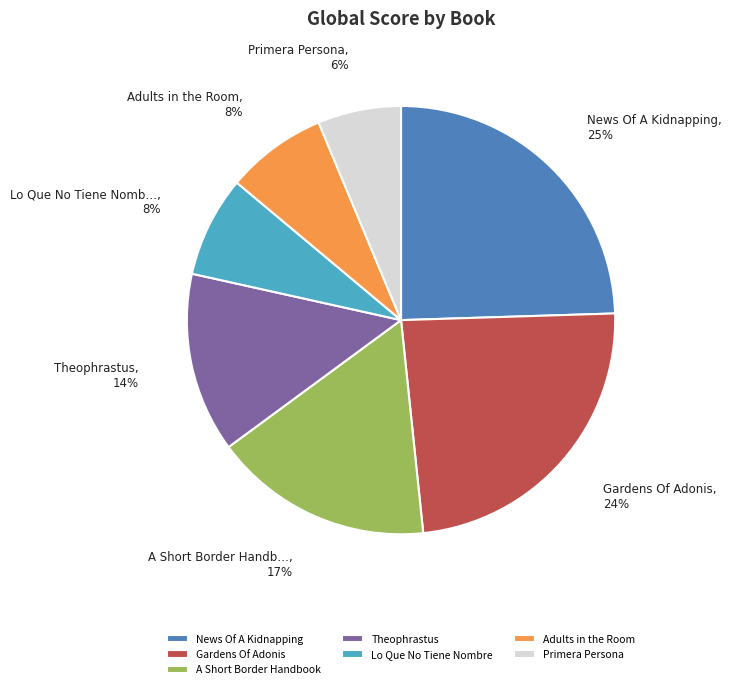

To the nearest percent, what is the difference between the News Of A Kidnapping and Lo Que No Tiene Nombre slice percentages?

17%